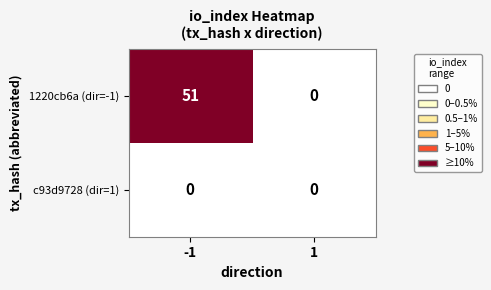

What is the sum of all 1220cb6a (dir=-1) values?

51